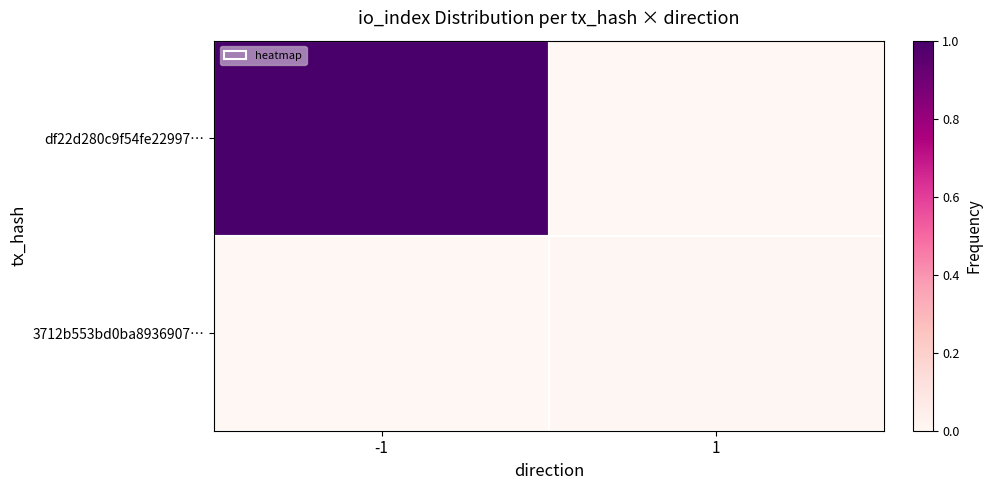

What is the total value across all series at -1?

1.0